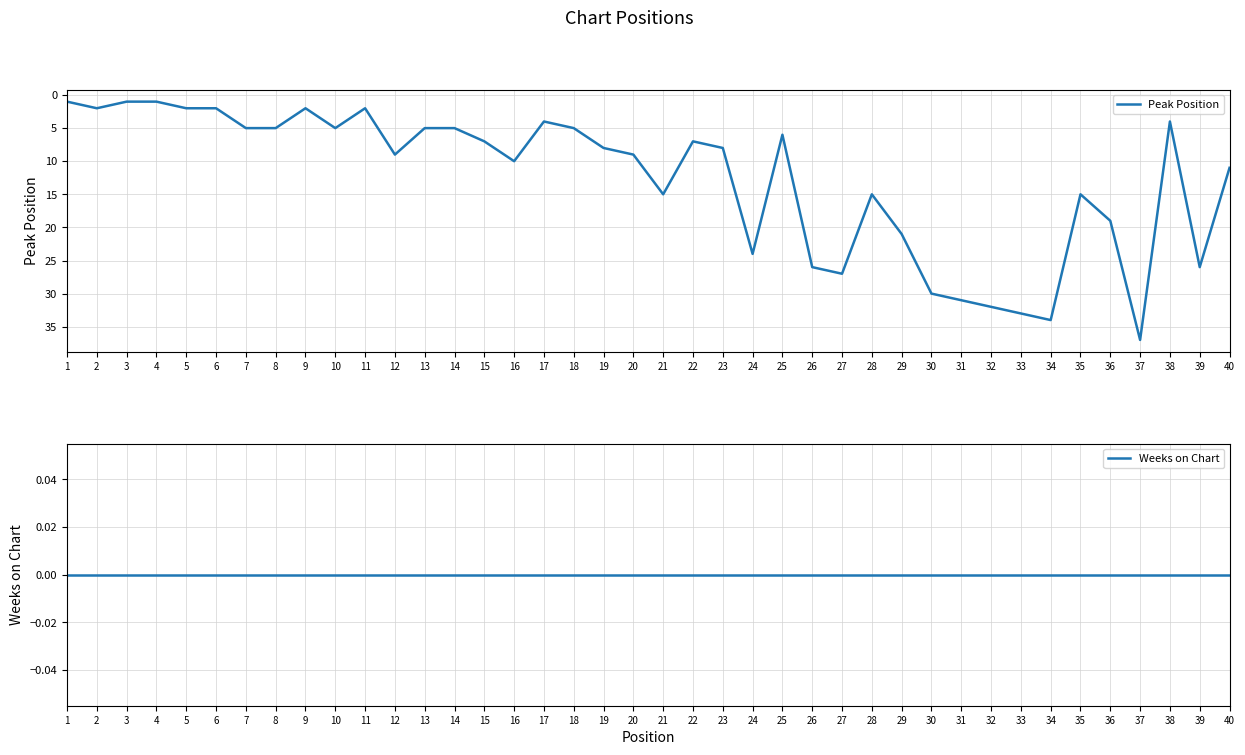

Between 10 and 25, which is larger?

25